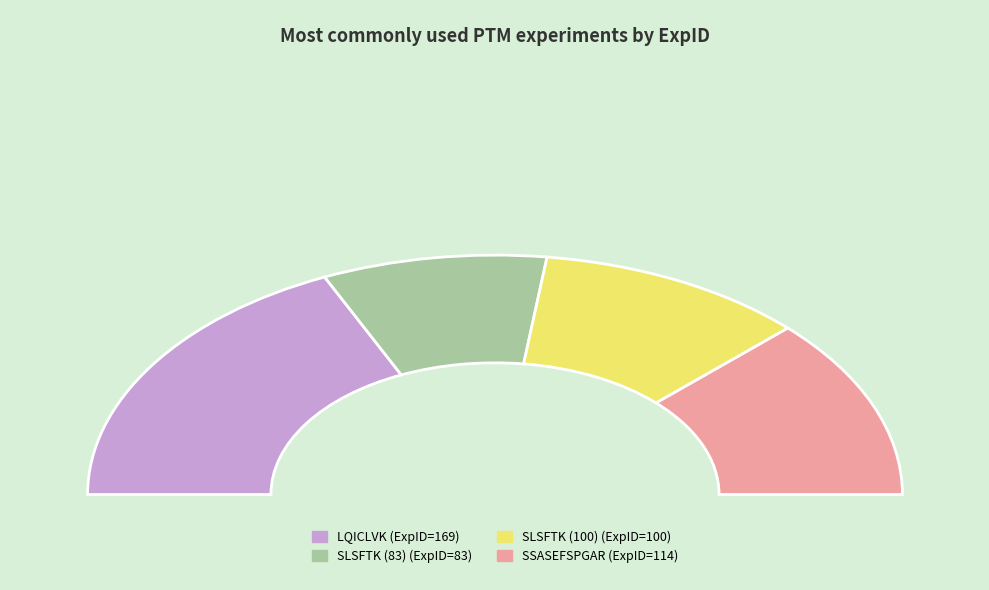

What is the total percentage of SSASEFSPGAR and LQICLVK?

60.7%